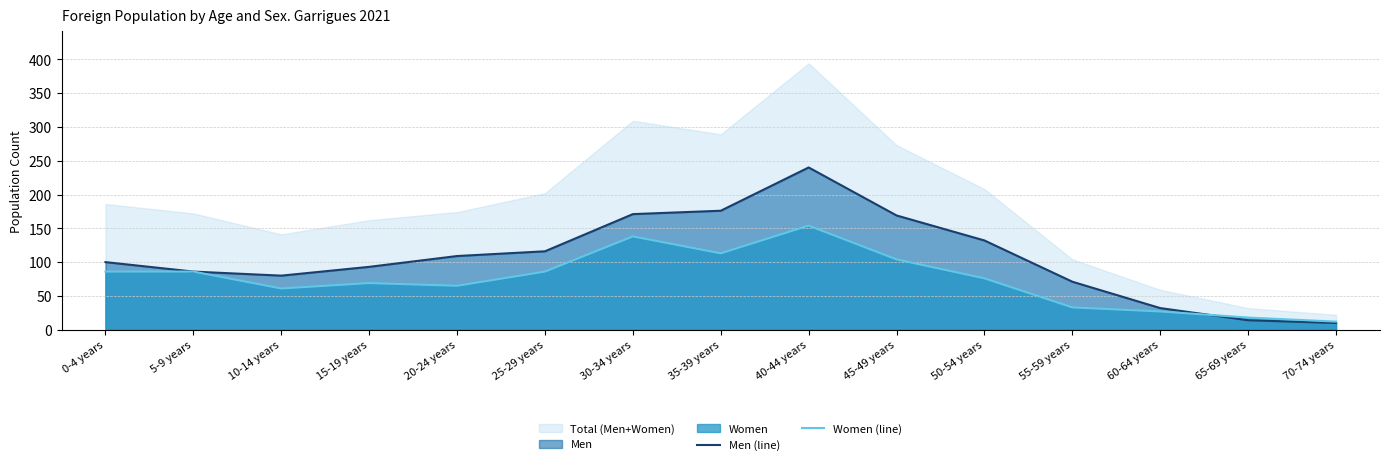

Where is the first local maximum for Women (line)?

15-19 years